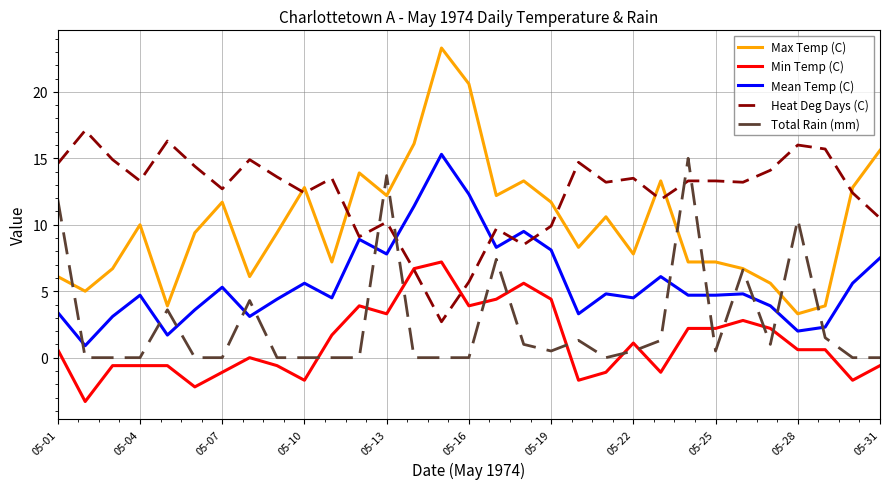

What is the highest value of the Total Rain (mm) series?

15.0